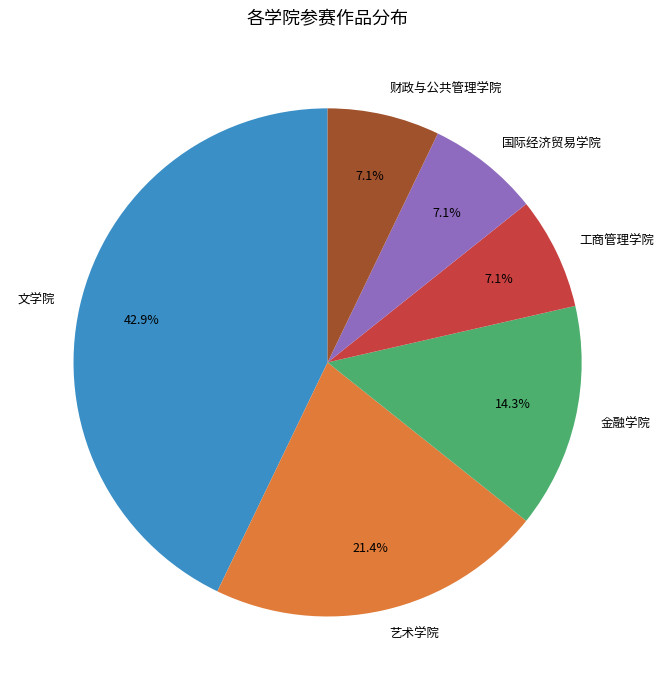

To the nearest percent, what portion does 艺术学院 represent?

21%